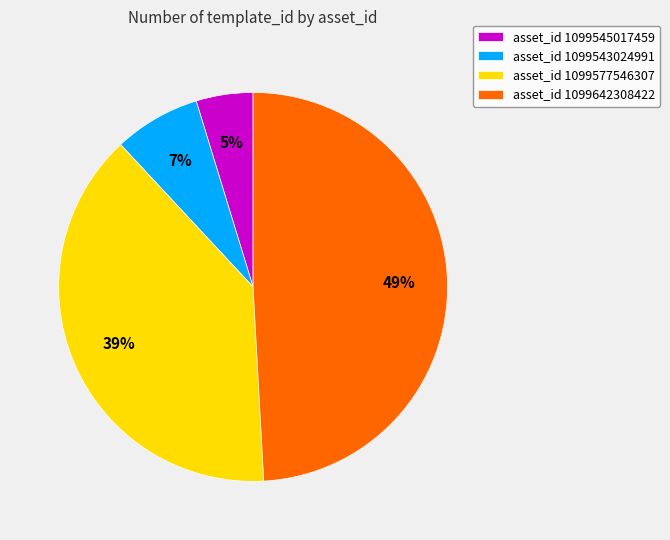

To the nearest percent, what is the combined percentage of asset_id 1099545017459 and asset_id 1099577546307?

44%